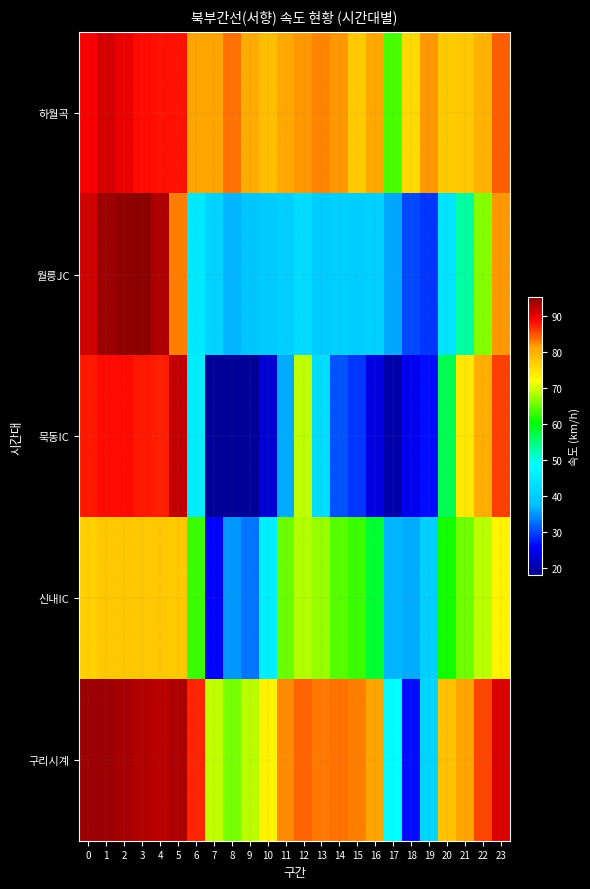

What is the total value across all series at 21?

350.9